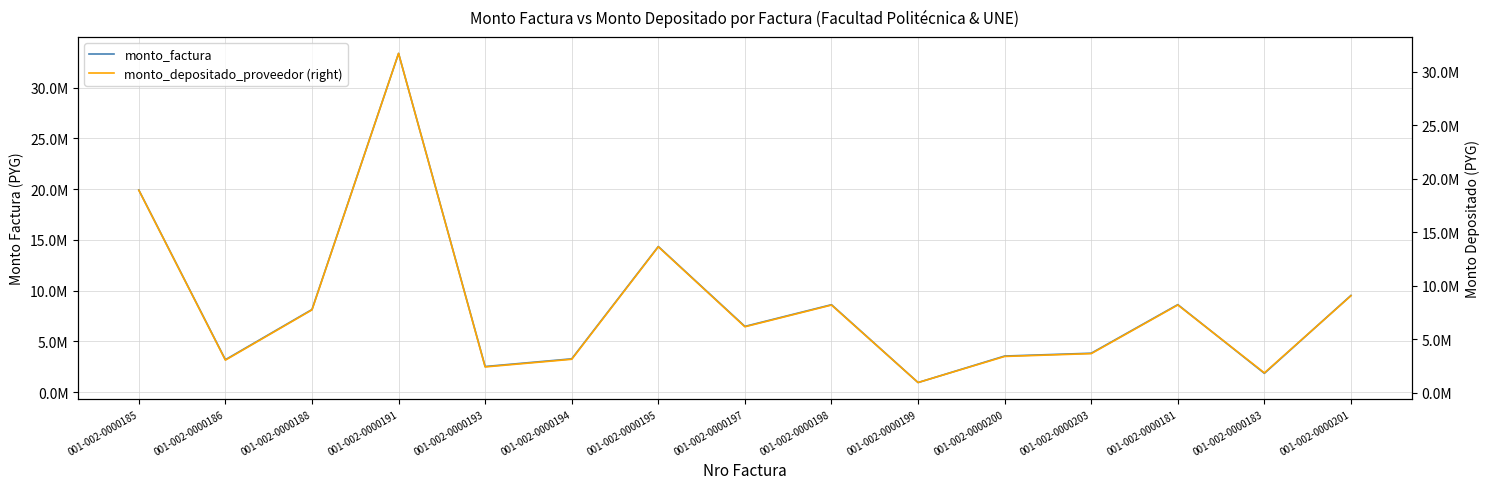

True or false: monto_factura and monto_depositado_proveedor (right) cross at least once.

False